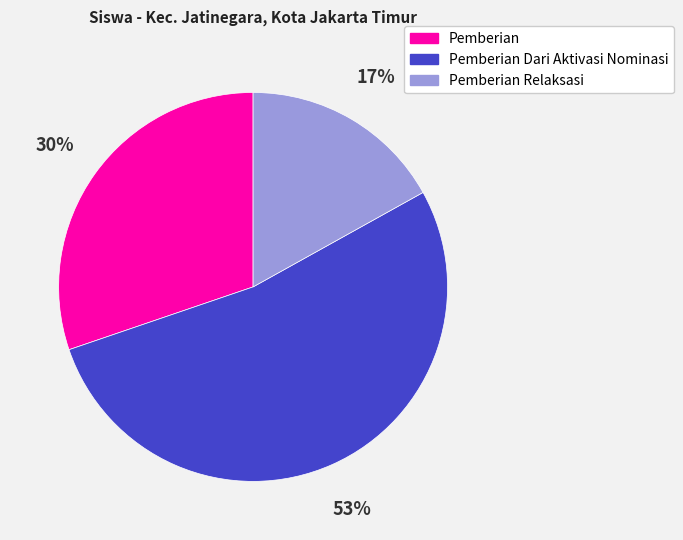

What is the largest slice in the pie chart?

Pemberian Dari Aktivasi Nominasi